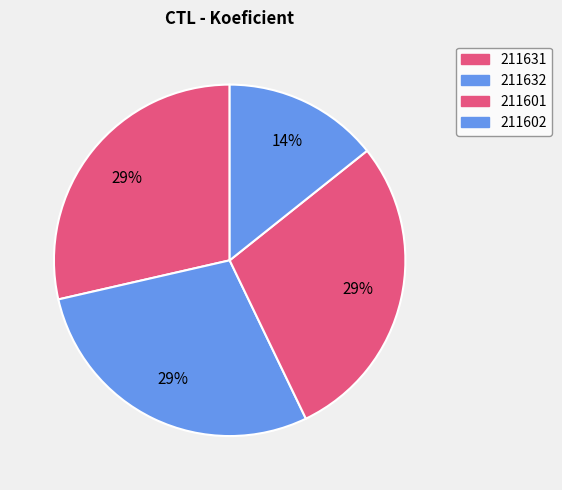

What percentage do 211601 and 211631 together represent?

57.1%